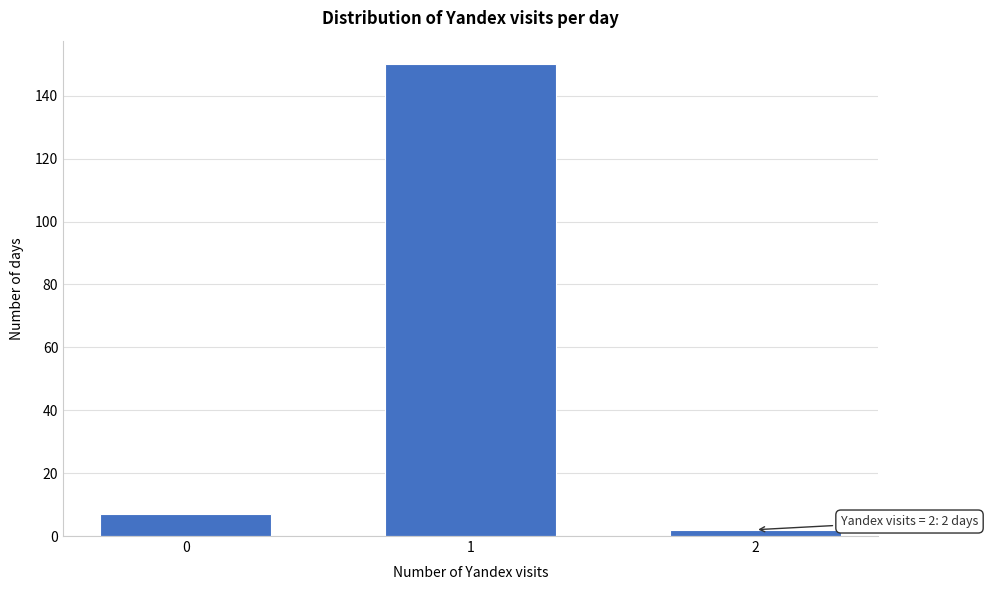

Reading left to right, transcribe all the data shown in this chart.

0=7	1=150	2=2